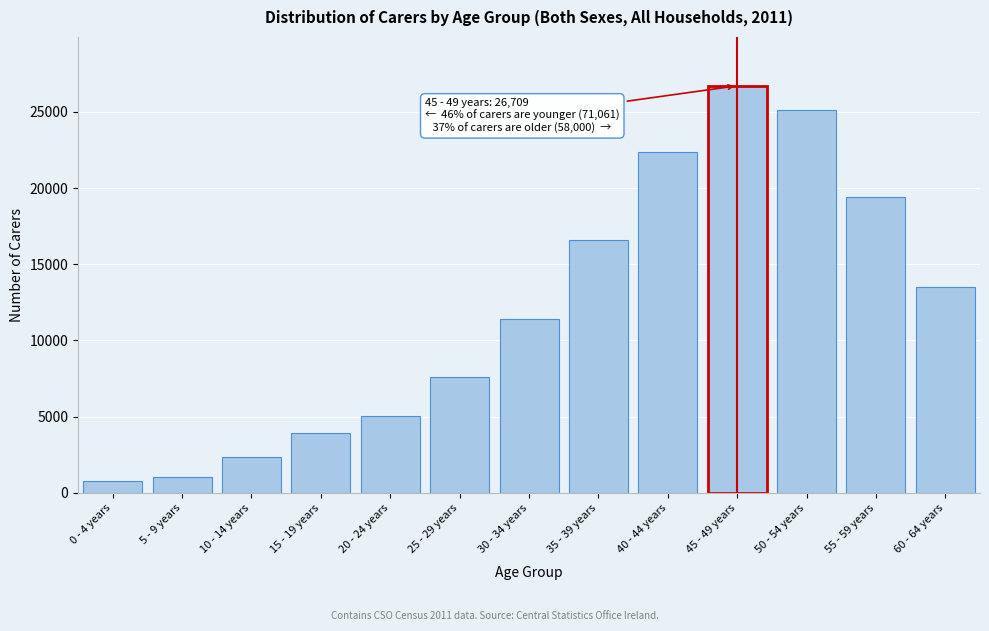

Reading left to right, extract all data points from this chart.

778	1014	2348	3907	5066	7596	11406	16561	22385	26709	25108	19395	13497